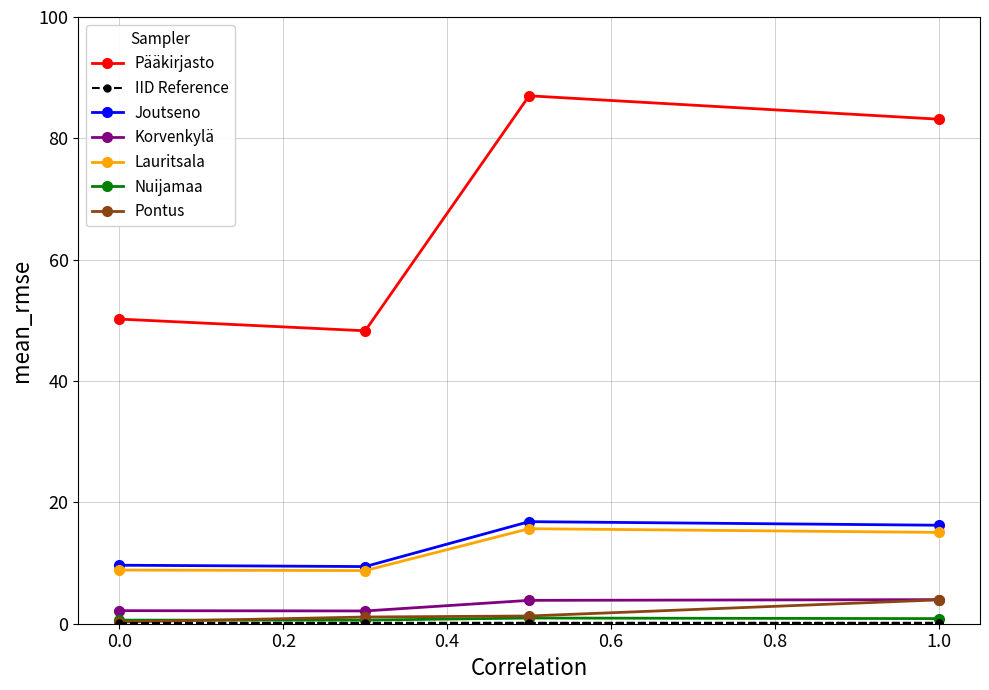

True or false: Pääkirjasto and Joutseno cross at least once.

False